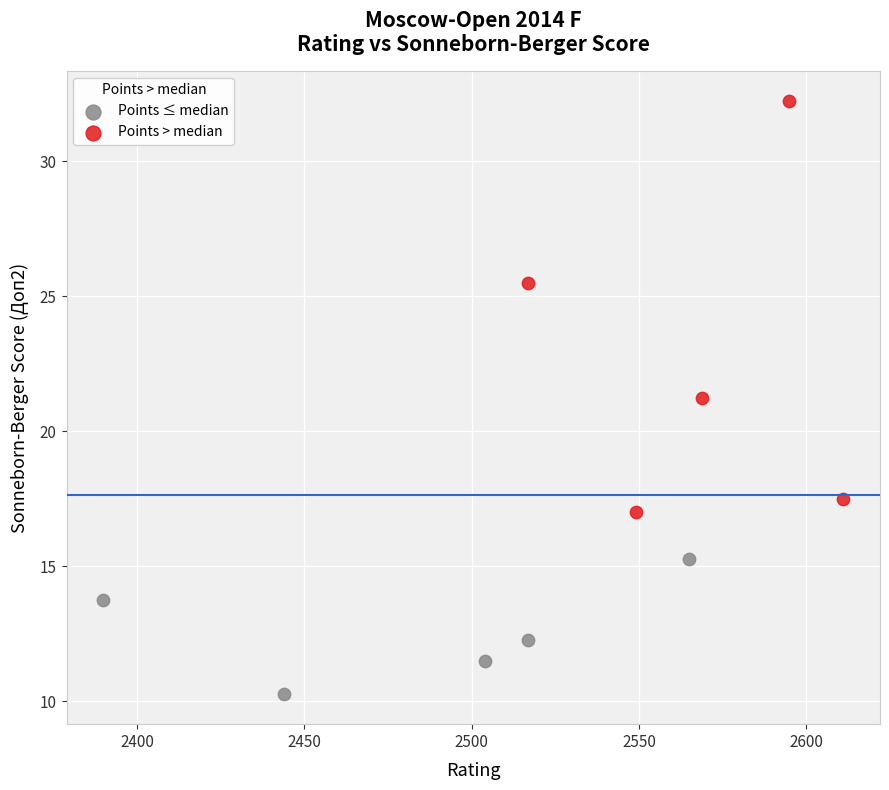

Which series reaches the minimum Y coordinate?

Points ≤ median